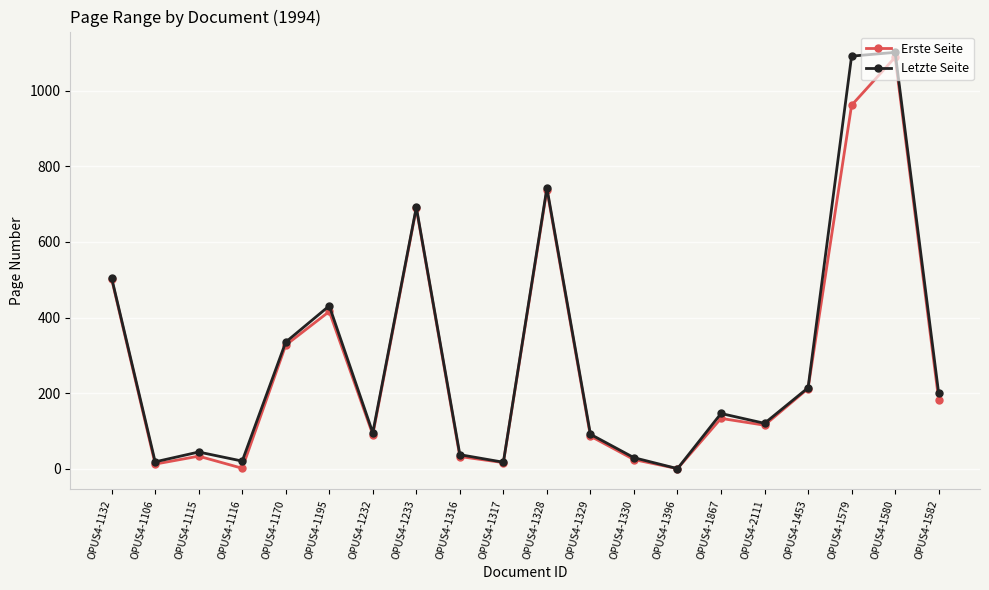

At which label does Erste Seite reach its peak?

OPUS4-1580